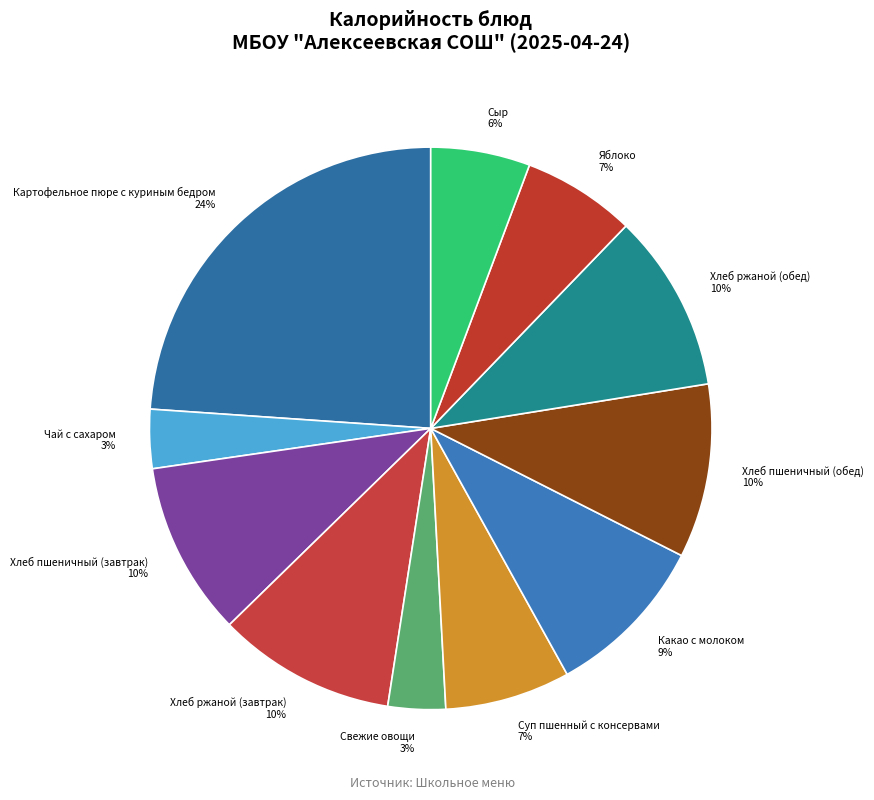

Count the number of slices in the pie.

11